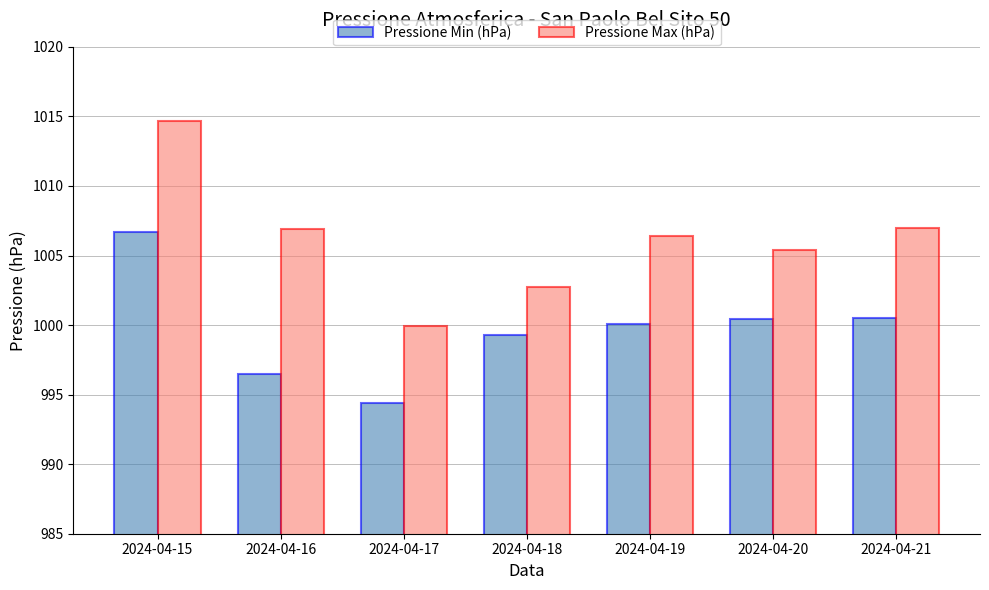

What are all the series names shown in the legend?

Pressione Min (hPa), Pressione Max (hPa)